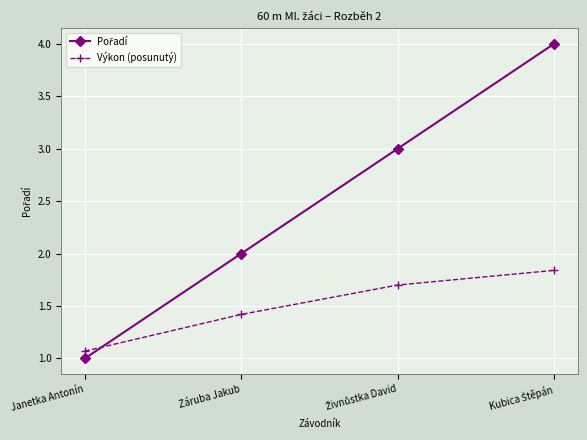

What is the minimum value shown in the chart?

1.0